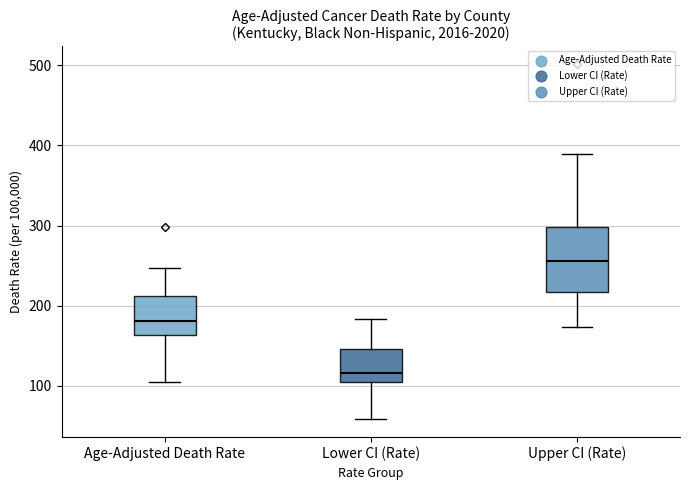

Which box's median line is the highest?

Upper CI (Rate)